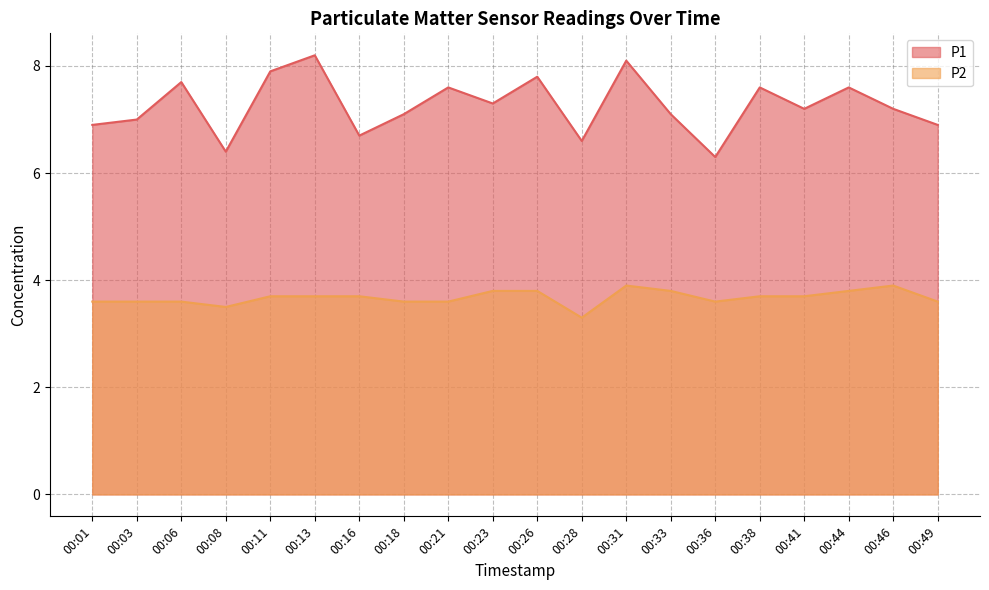

The value of P1 at 00:03 is 7.0. True or false?

True